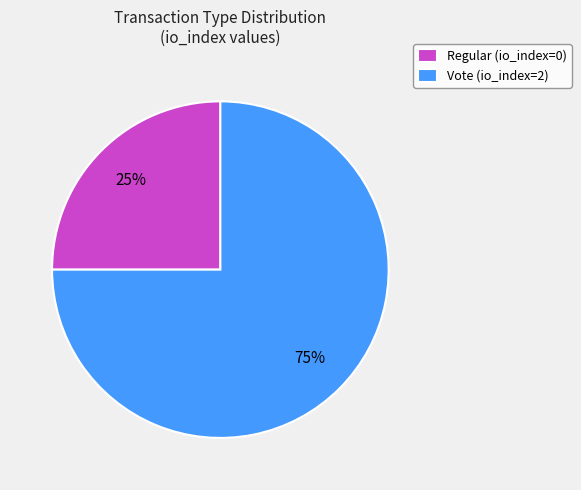

How many slices are in this pie chart?

2